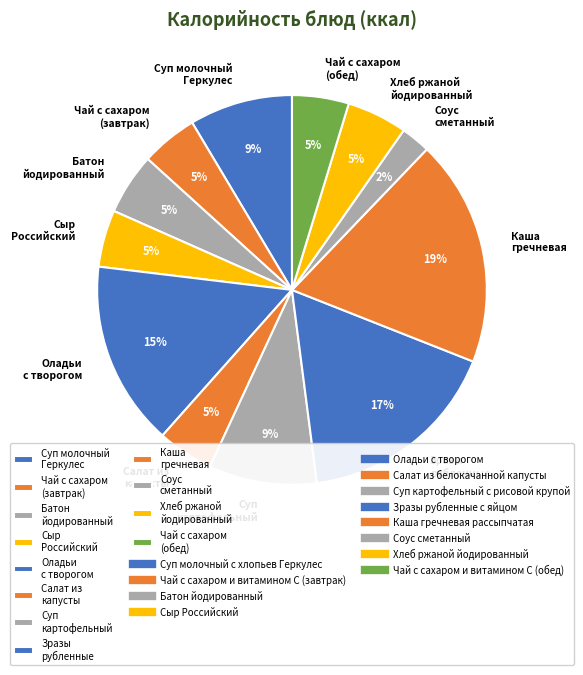

To the nearest percent, what is the combined percentage of Хлеб ржаной йодированный and Суп молочный Геркулес?

14%